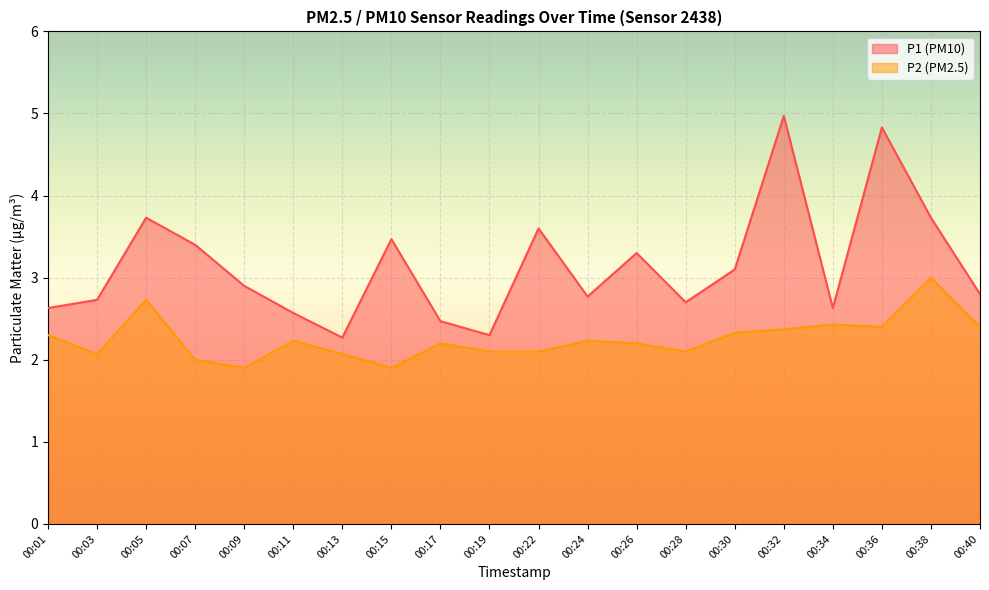

Between 00:15 and 00:24, which series saw the biggest shift?

P1 (PM10)